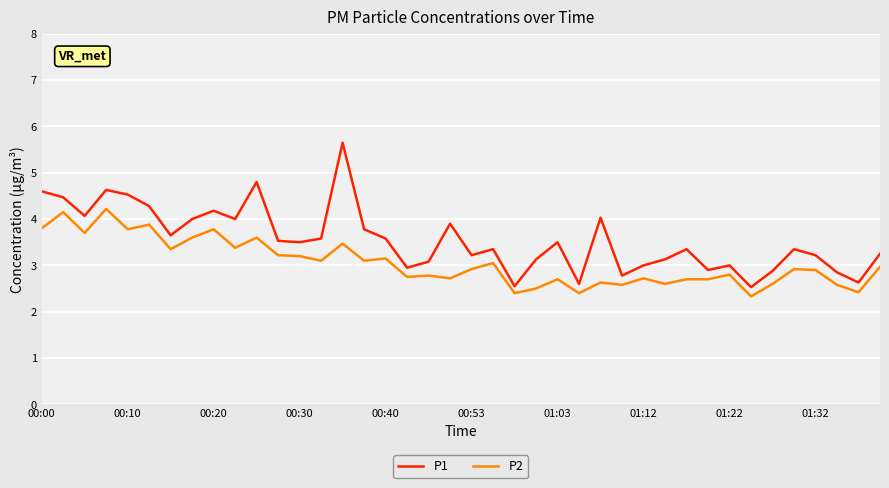

Which series has the widest spread of values?

P1